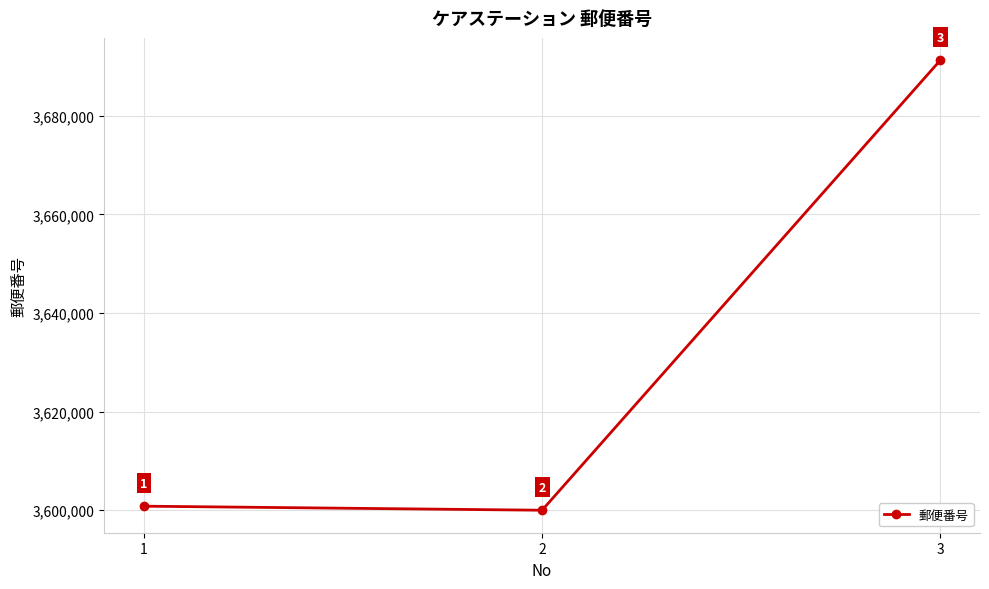

What is the change in value from 1 to 2?

-821